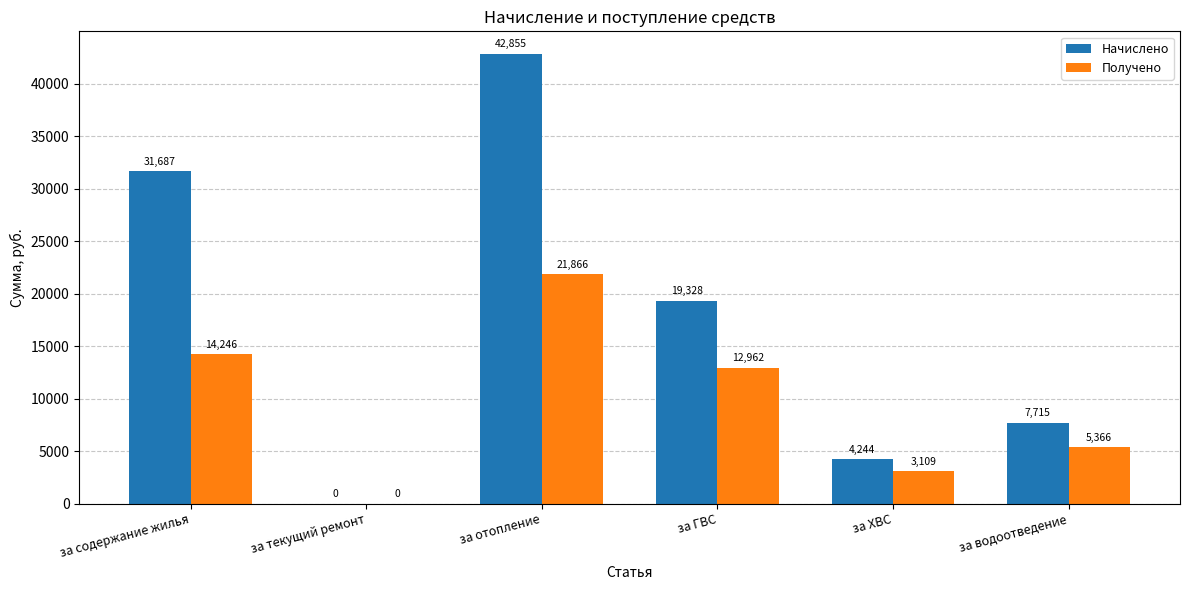

What is the total value across all series at за содержание жилья?

45932.9